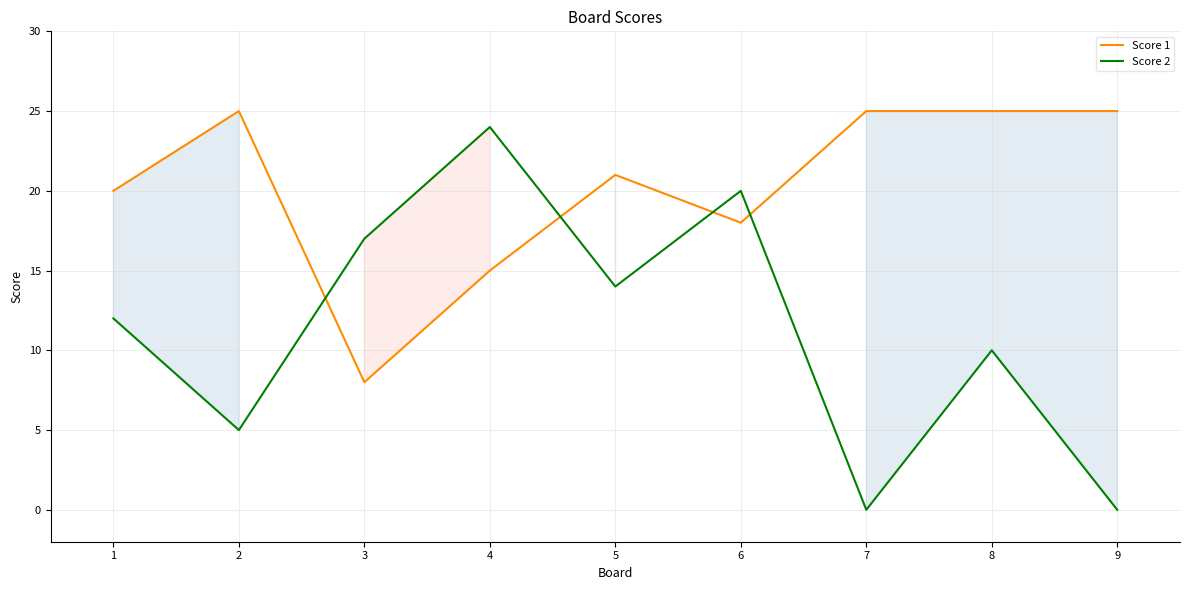

Rank the categories by Score 1 value from highest to lowest.

2, 7, 8, 9, 5, 1, 6, 4, 3